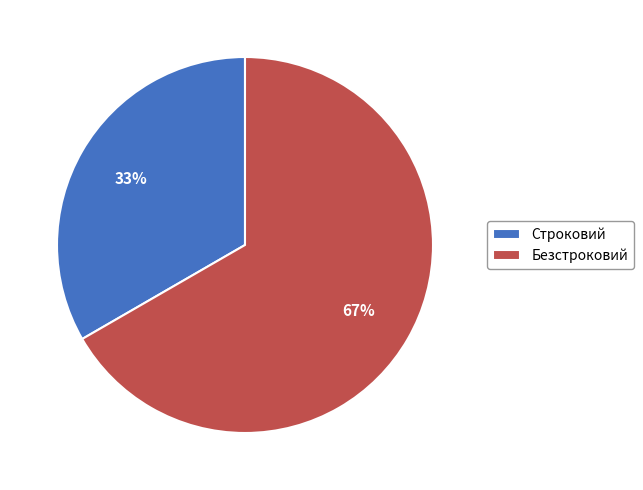

How many segments does this pie chart have?

2